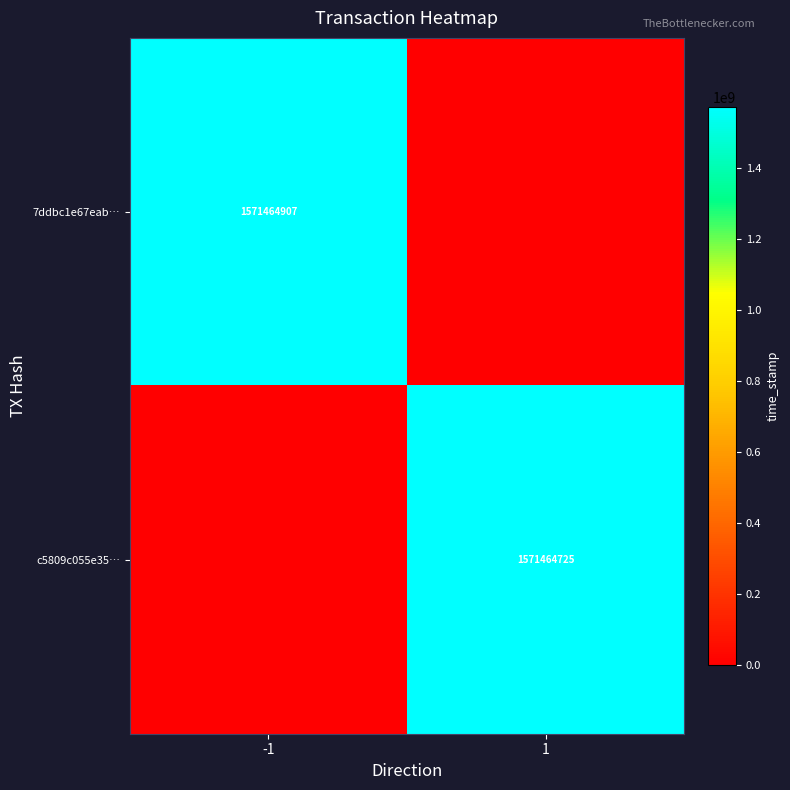

Is the value of c5809c055e35… at 1 greater than the value of 7ddbc1e67eab… at -1?

No